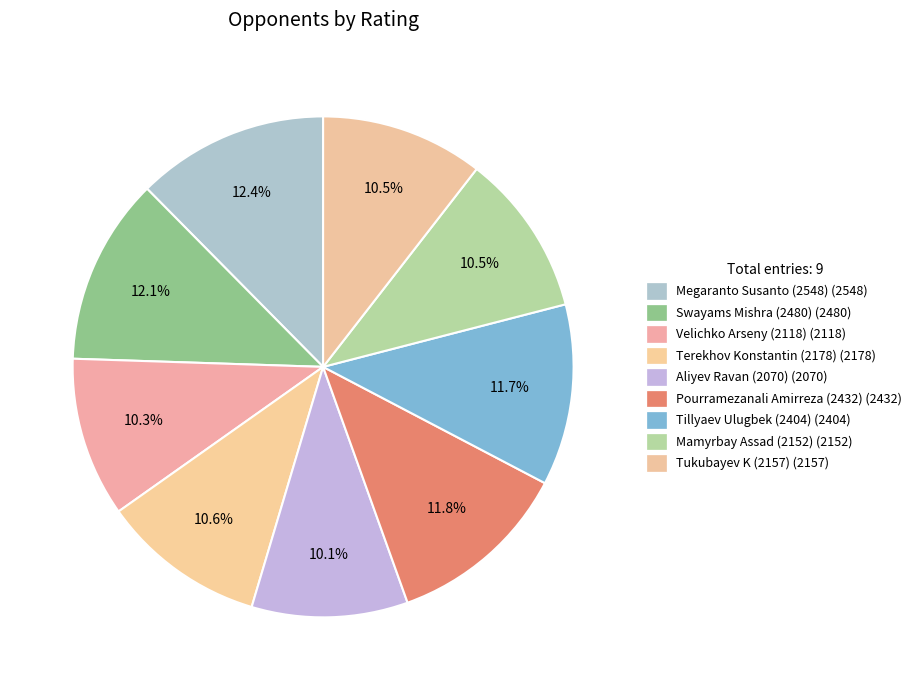

The Megaranto Susanto (2548) slice represents 12% of the pie. True or false?

True